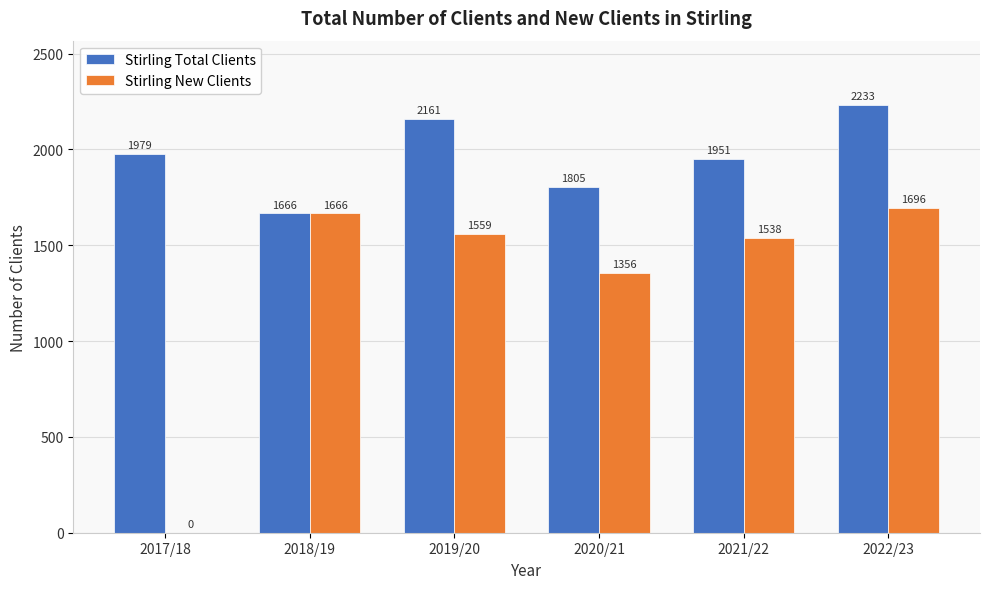

At which category is the sum across all series the highest?

2022/23